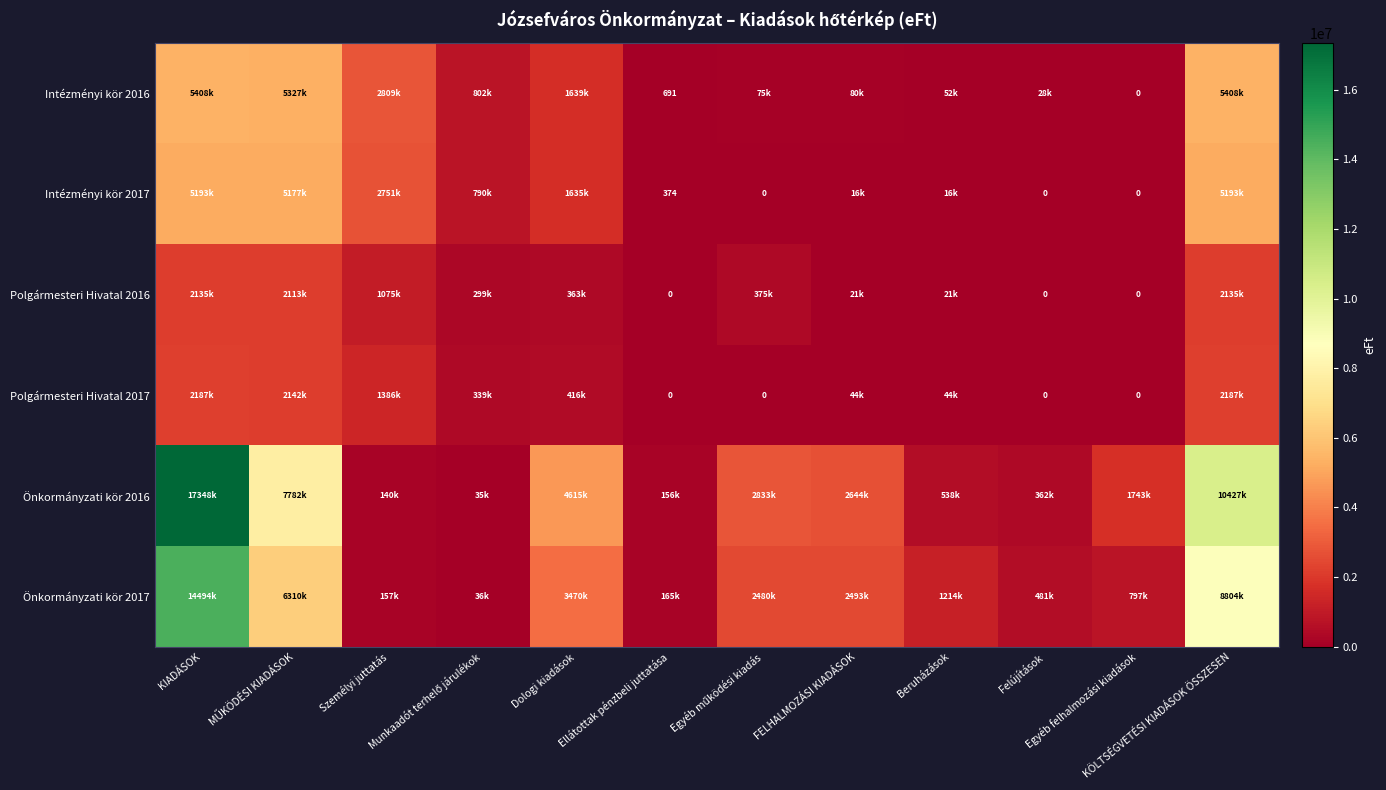

How many data points in Intézményi kör 2017 are less than 790702?

6